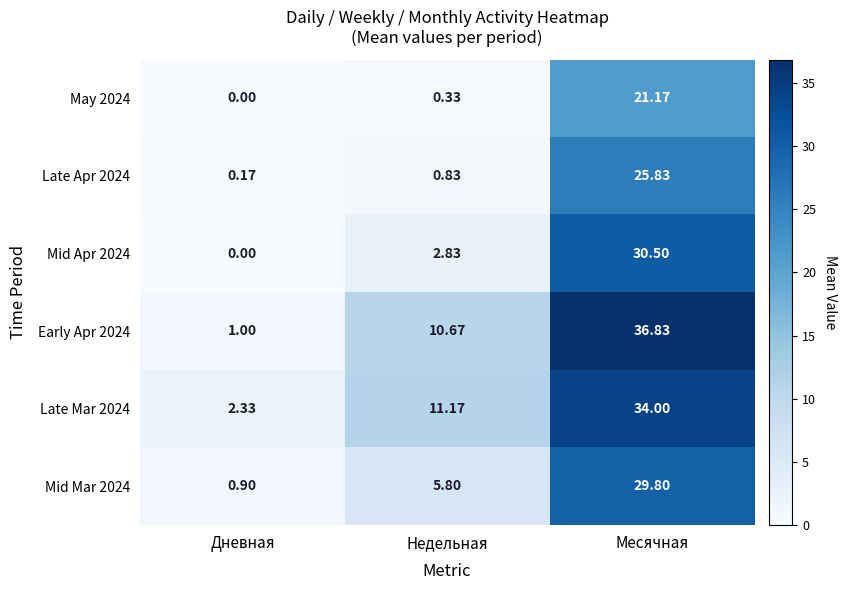

Is the value of May 2024 at Месячная greater than the value of Early Apr 2024 at Дневная?

Yes